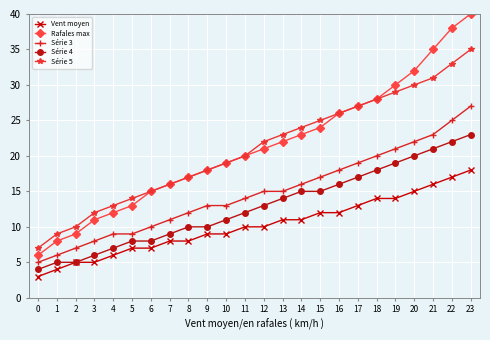

The Série 5 series shows 8 at 11. True or false?

False